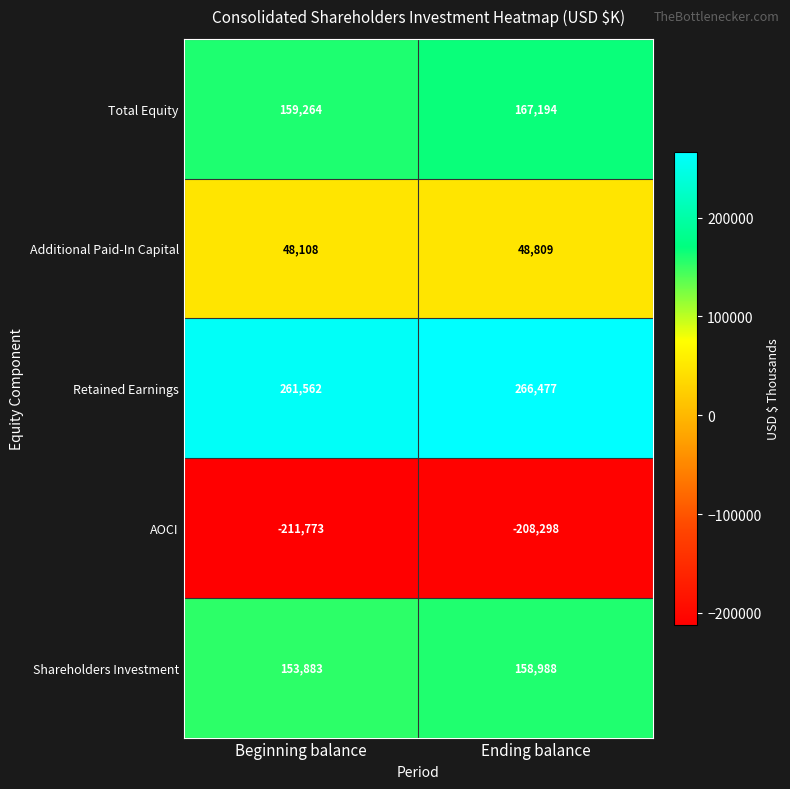

Reading left to right, what are all the values shown in this chart?

Total Equity: 159264	167194
Additional Paid-In Capital: 48108	48809
Retained Earnings: 261562	266477
AOCI: -211773	-208298
Shareholders Investment: 153883	158988